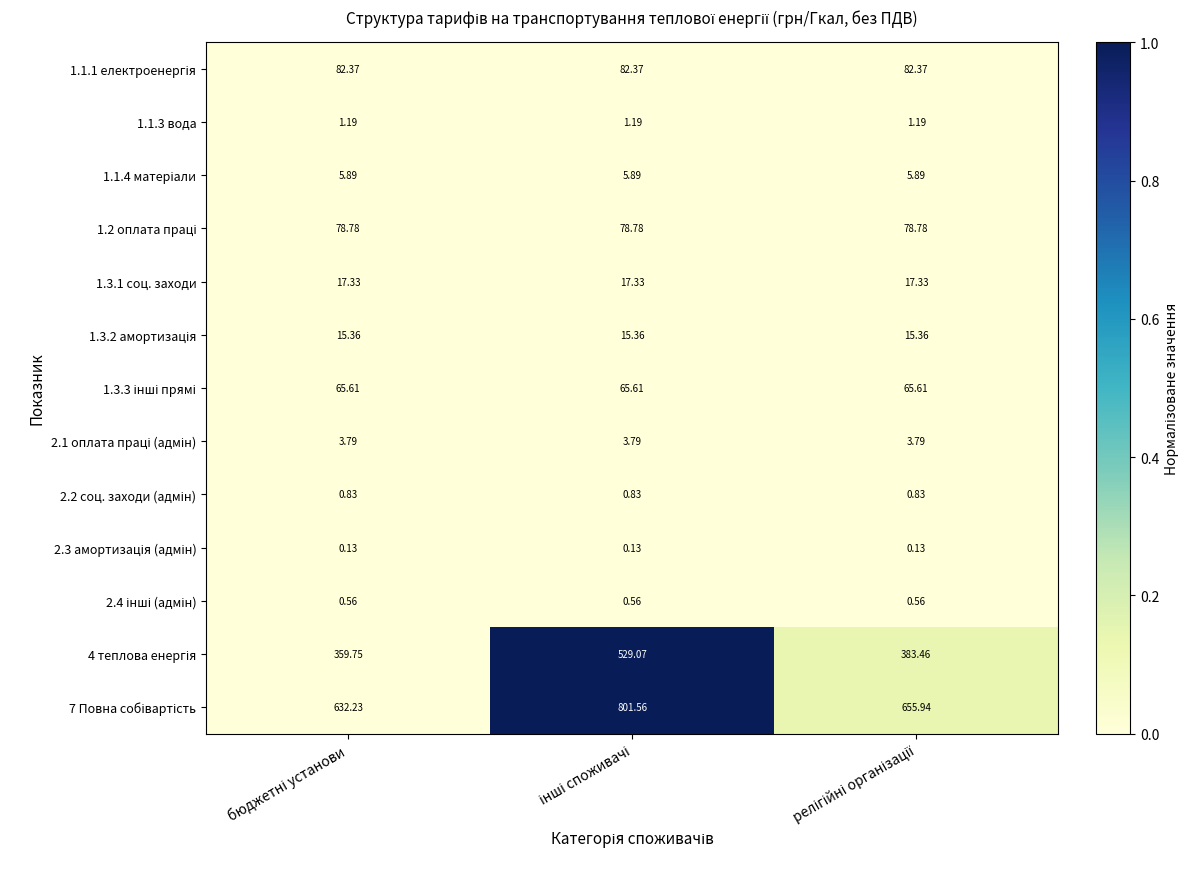

At how many categories does at least one series exceed 0?

3